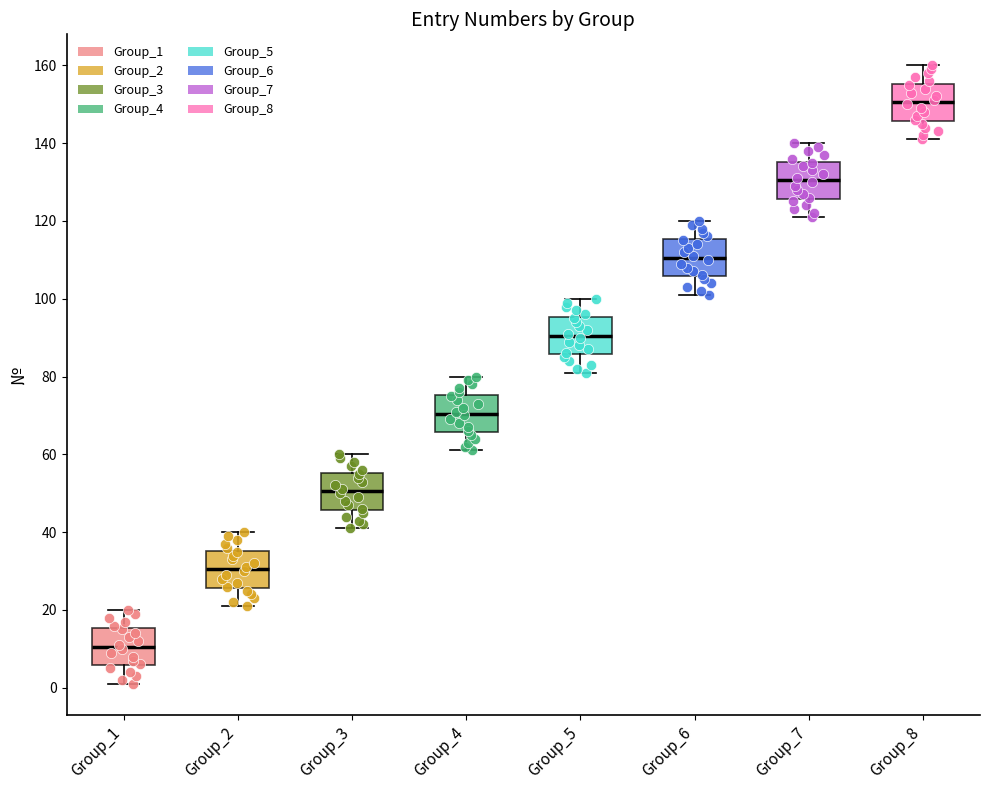

Where is the lower edge of the box for Group_7 on the y-axis? The values are not printed on the chart, so give them approximately, as read against the axis.

126